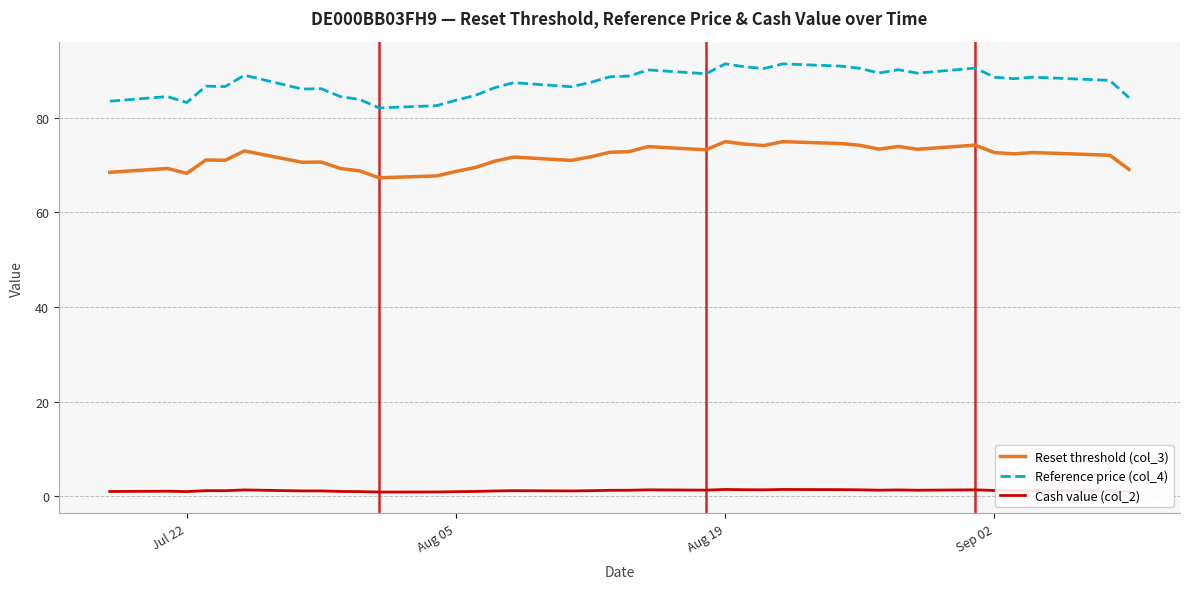

What is the average value of the Cash value (col_2) series?

1.2